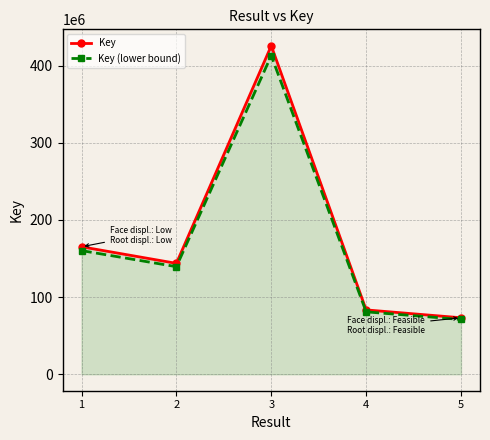

What is the difference between the maximum and minimum values in the Key series?

352437705.0